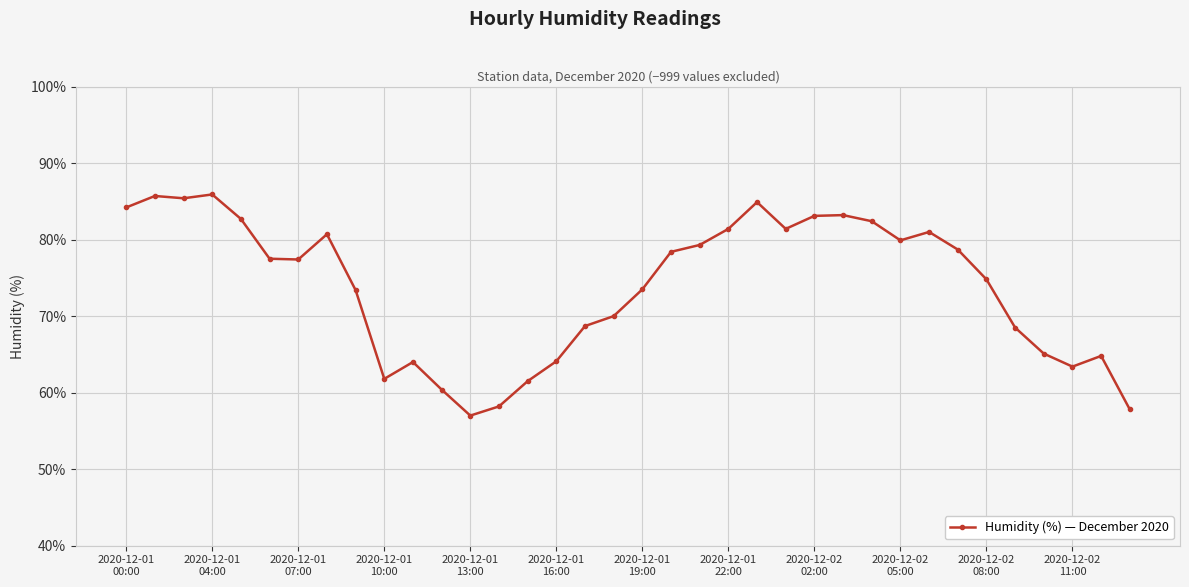

What is the difference between the maximum and minimum values?

28.9